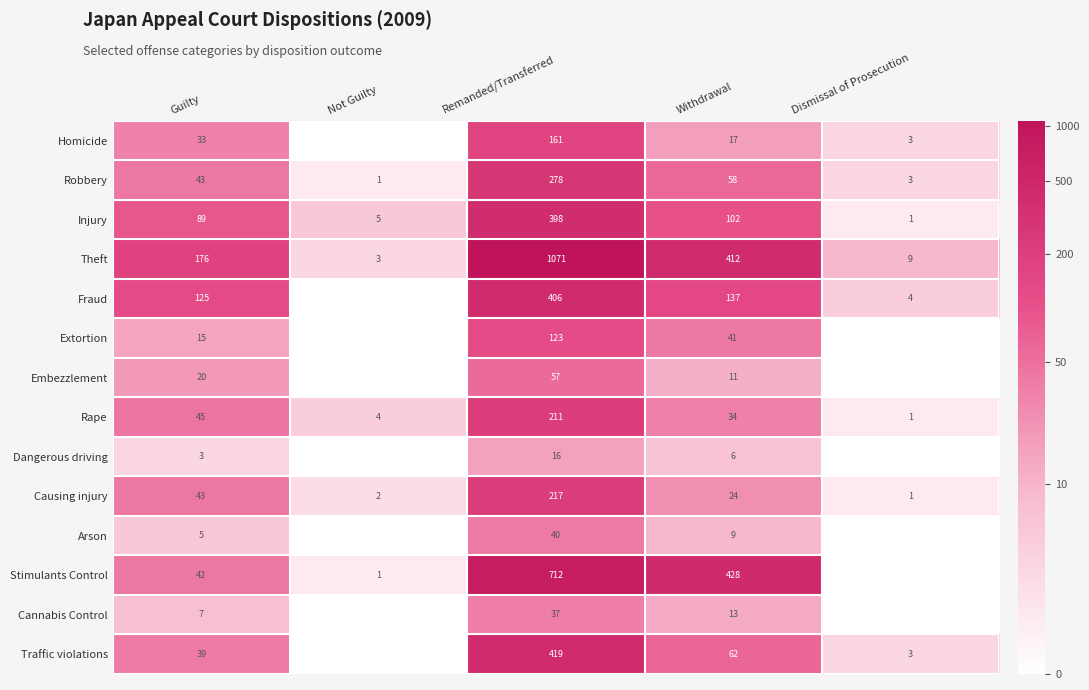

What is the average value of the Robbery series?

77